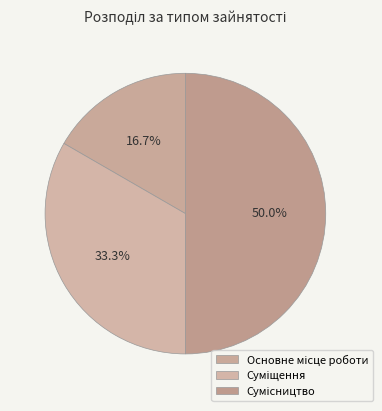

How much of the chart is everything except Основне місце роботи?

83.3%